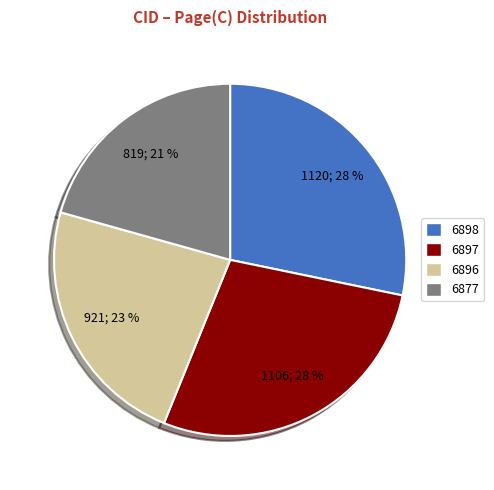

Does 6897 represent more than half of the total?

No